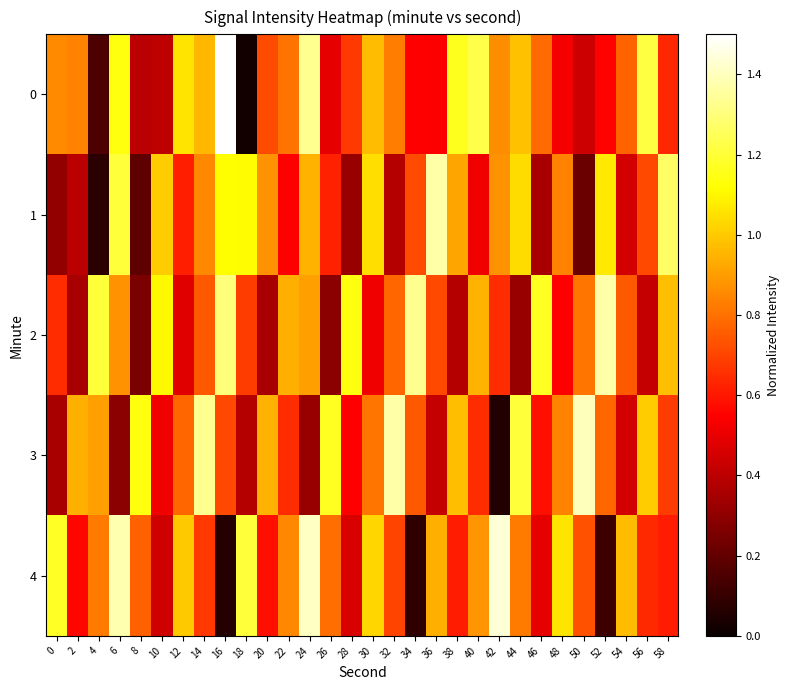

What is the greatest value displayed?

1.5